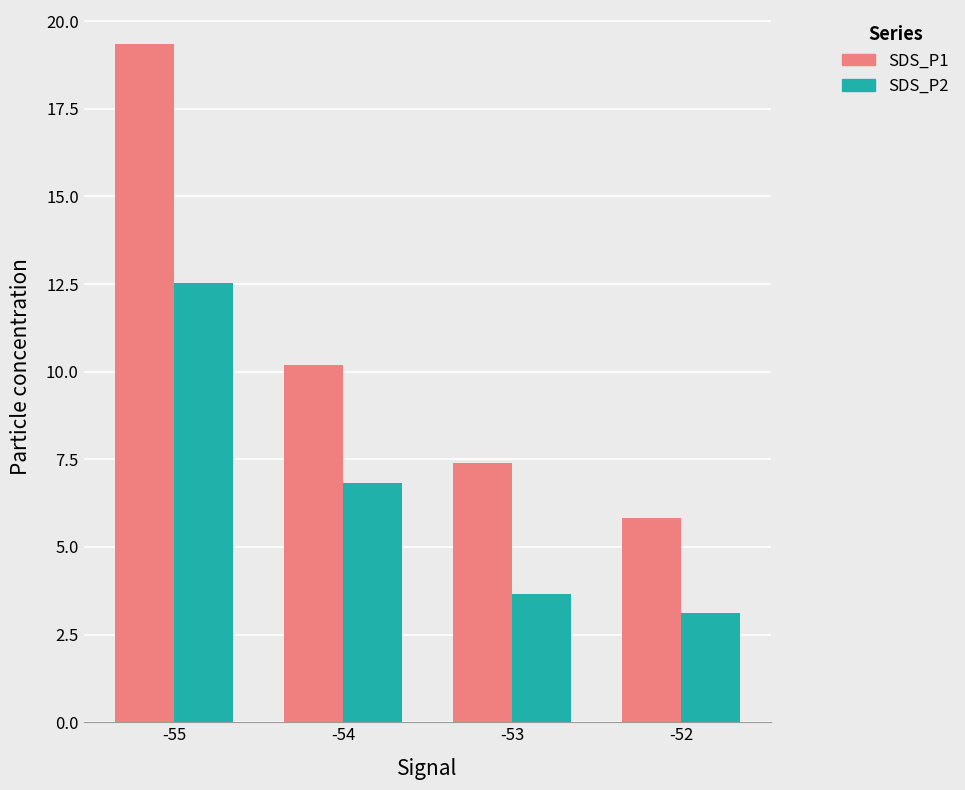

What is the difference between the maximum and minimum values in the SDS_P2 series?

9.4